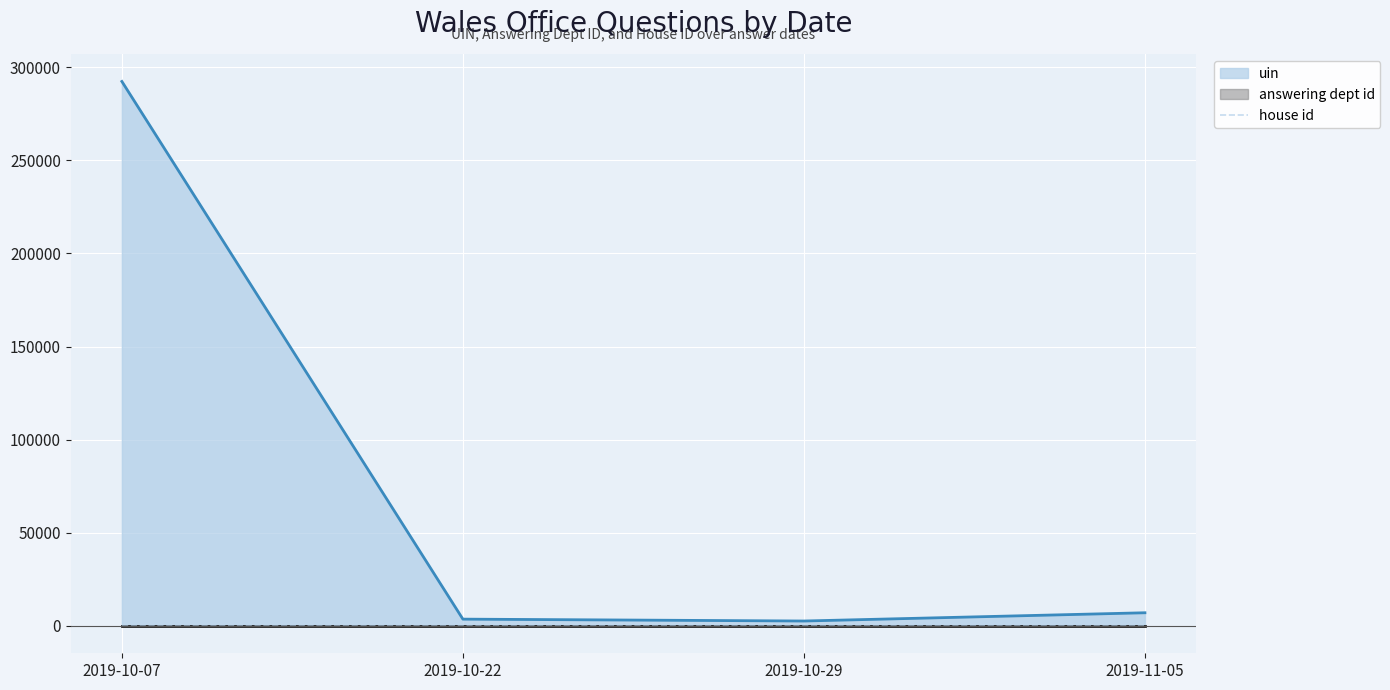

Which series has the widest spread of values?

uin